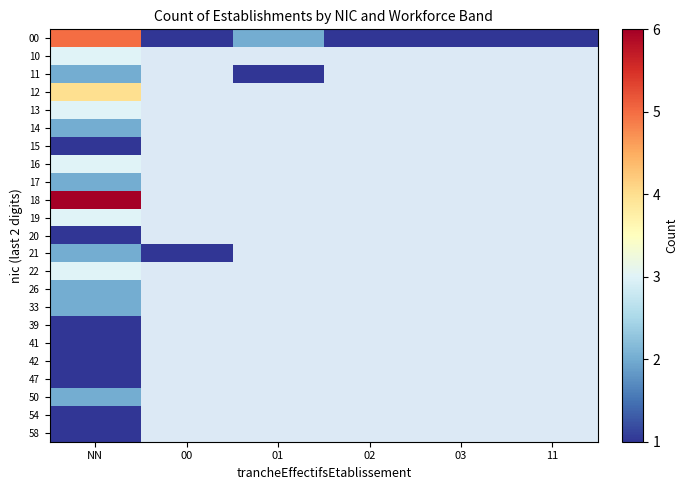

What is the maximum value shown in the chart?

6.0